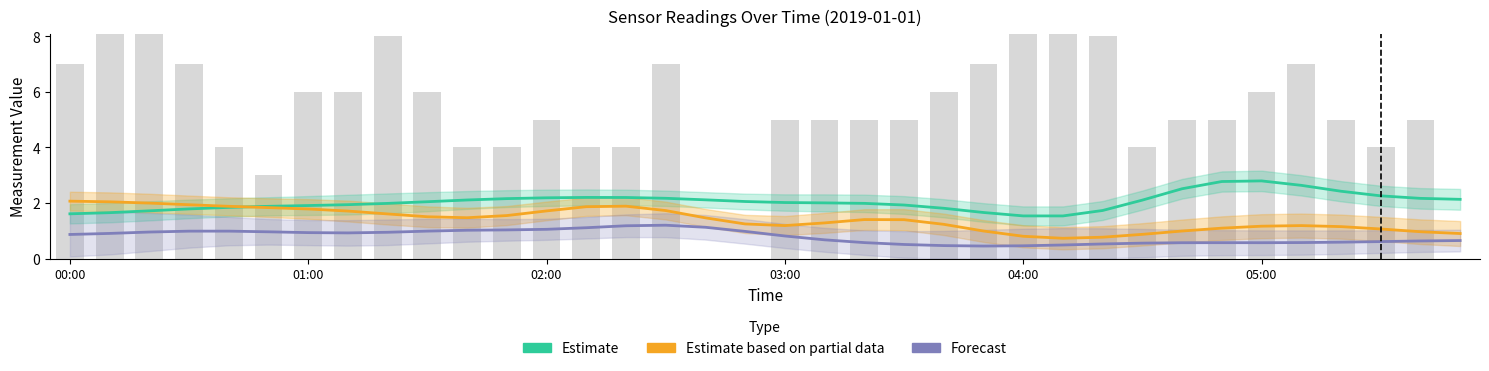

Count the number of data series in this chart.

3